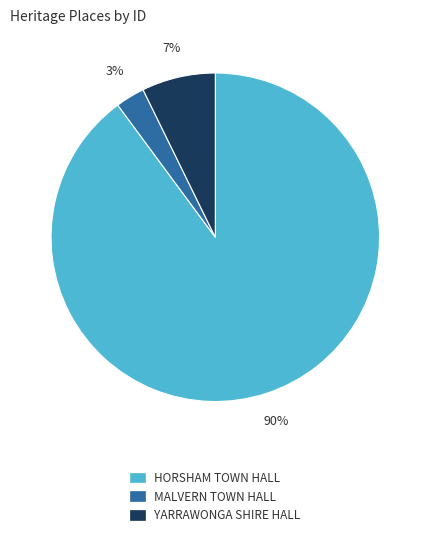

Does any single category account for the majority?

Yes